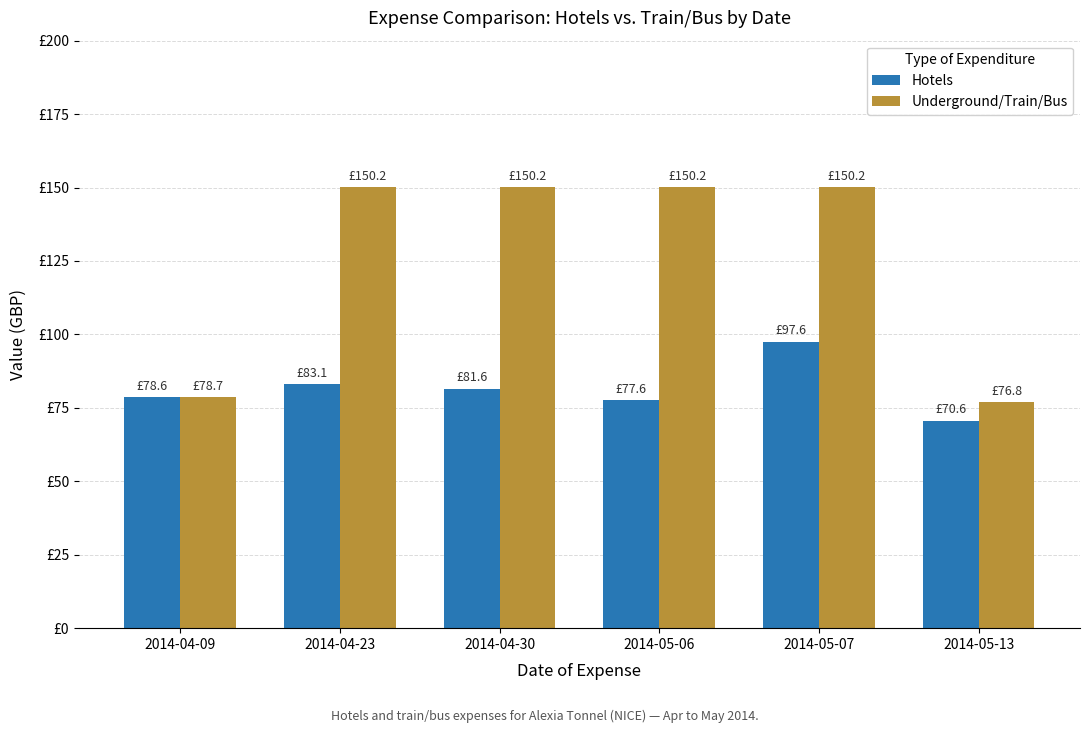

What are all the series names shown in the legend?

Hotels, Underground/Train/Bus